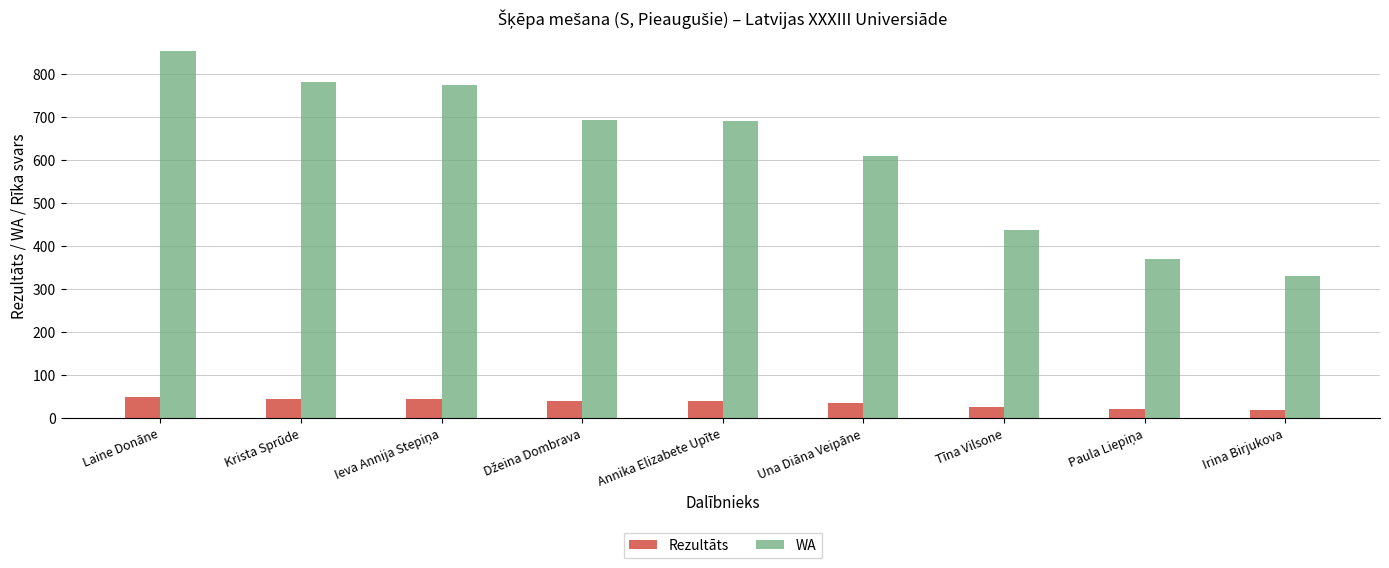

At which category is the sum across all series the highest?

Laine Donāne